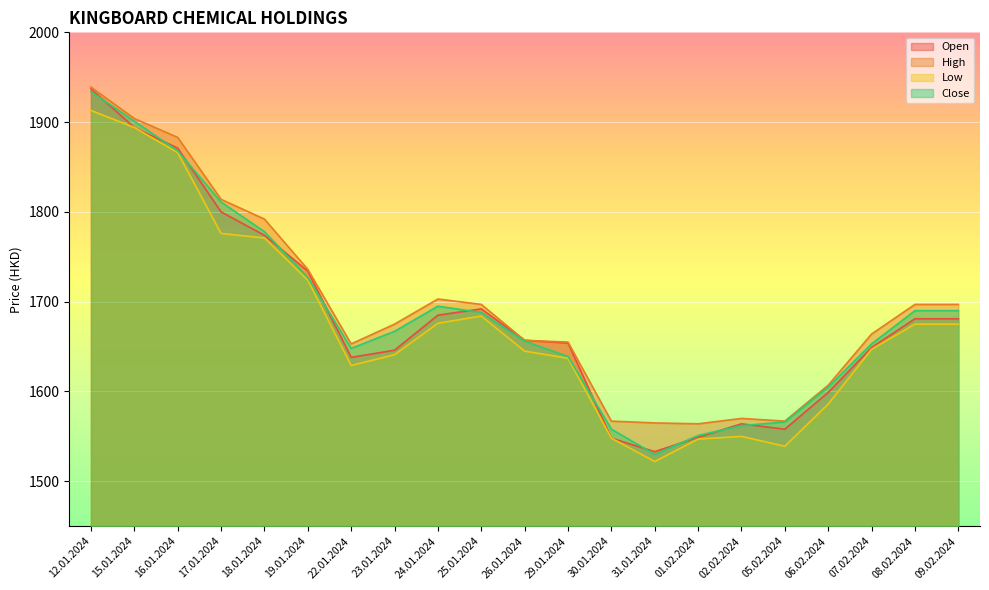

Which has a higher value, 25.01.2024 or 06.02.2024?

25.01.2024